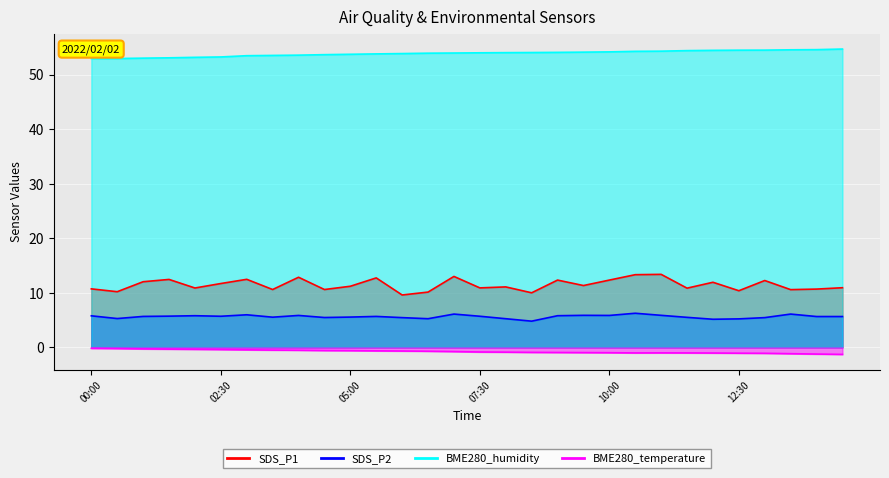

Rank the categories by BME280_temperature value from highest to lowest.

00:00, 00:30, 01:00, 01:30, 02:00, 02:30, 03:00, 03:30, 04:00, 04:30, 05:00, 05:30, 06:00, 06:30, 07:00, 07:30, 08:00, 08:30, 09:00, 09:30, 10:00, 11:00, 10:30, 11:30, 12:00, 12:30, 13:00, 13:30, 14:00, 14:30